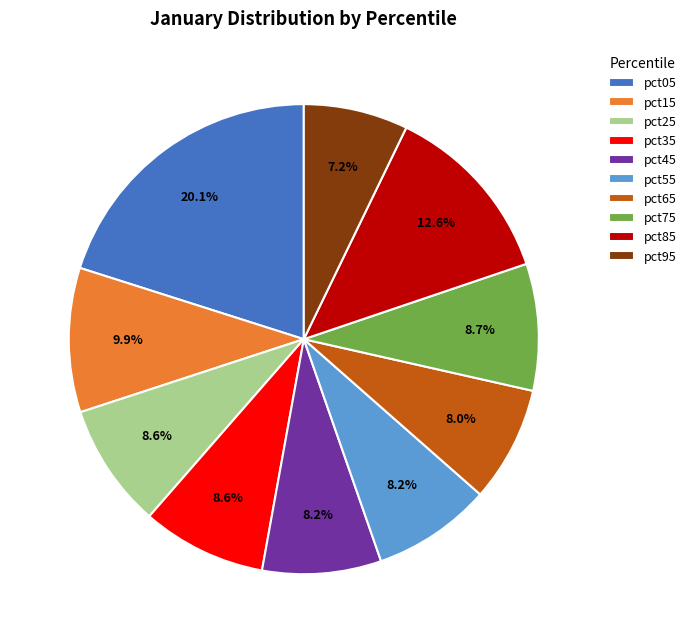

Is it true that pct35 is 19% of the pie?

False